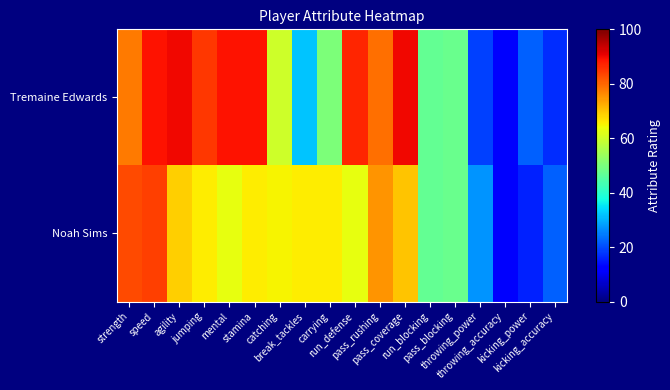

List the series in order of their overall mean, lowest first.

Noah Sims, Tremaine Edwards